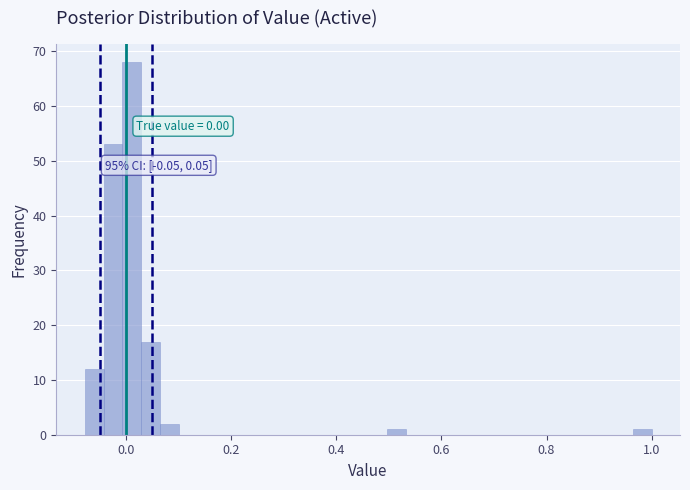

Read against the x-axis, roughly where is the centre of the tallest bar?

0.02